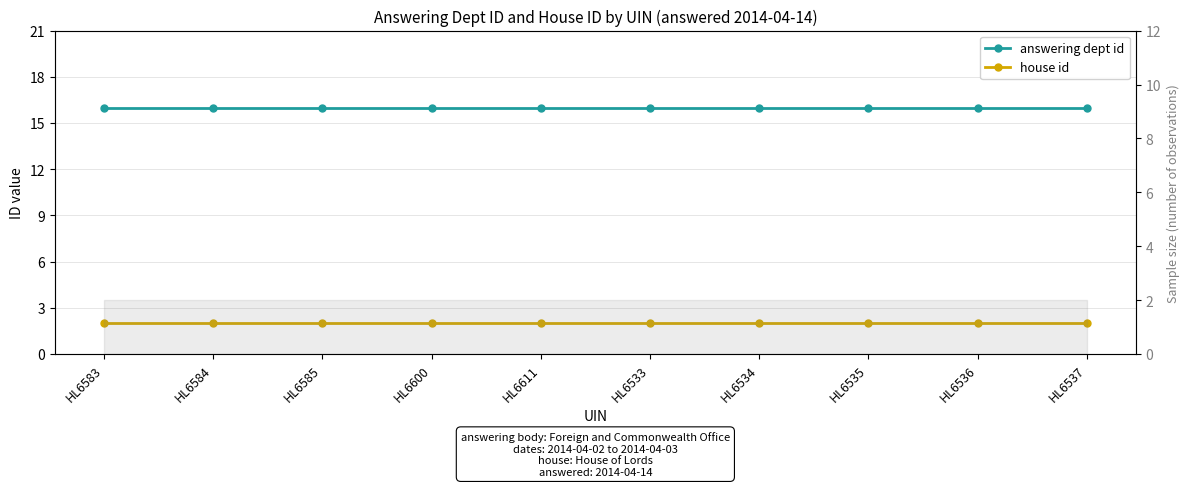

What is the label of the 4th point from the right?

HL6534